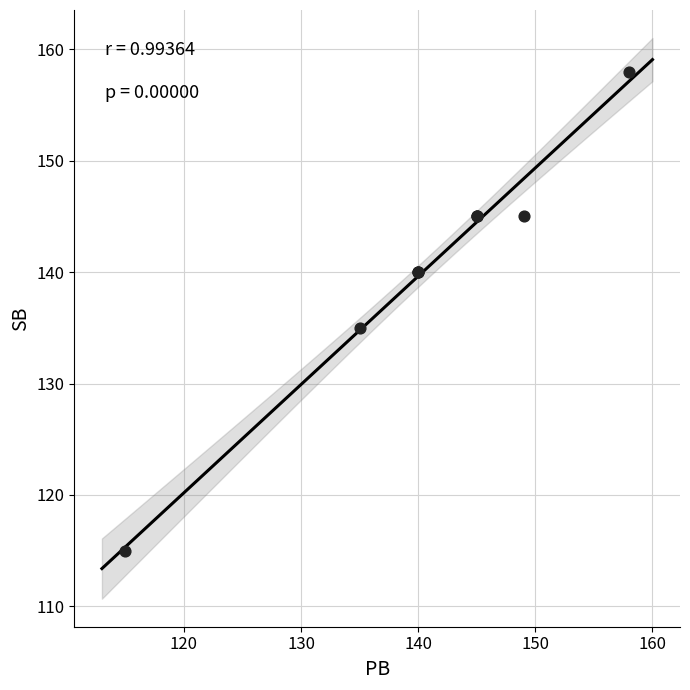

What Y value in the scatter plot is closest to 136?

135